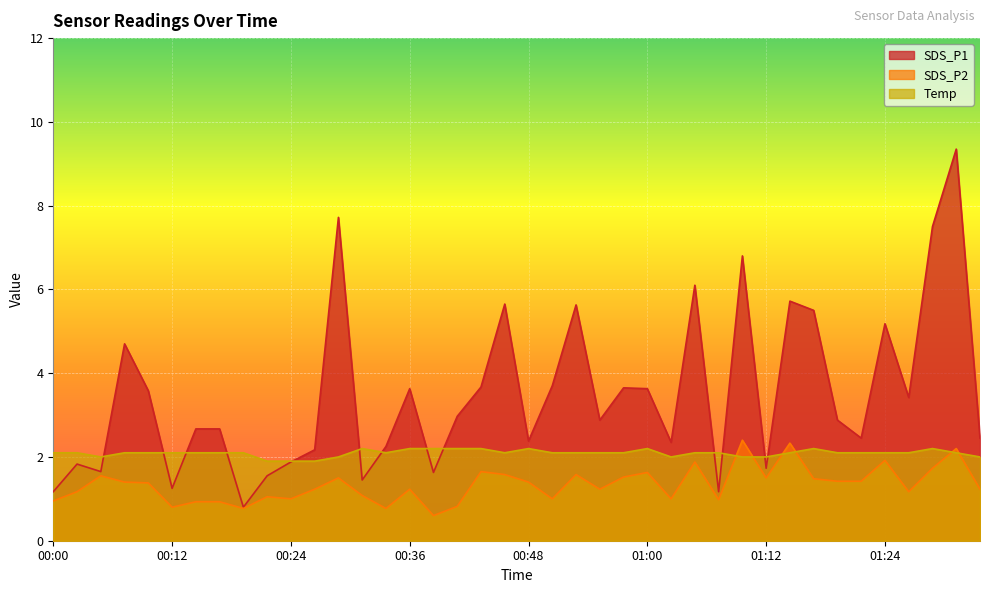

How many Temp values are between 2 and 3?

37